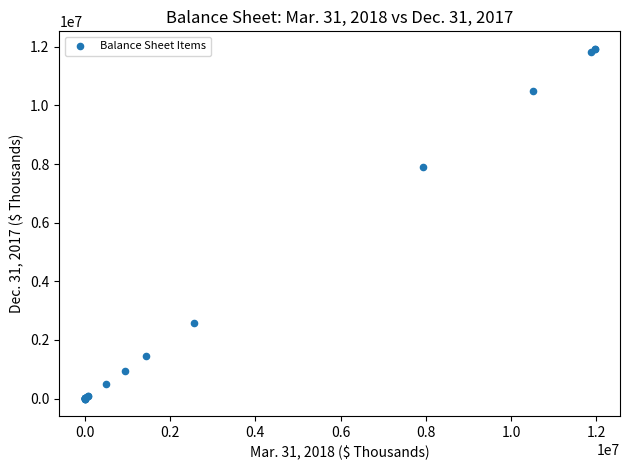

What Y value in the scatter plot is closest to 5965907?

7907900